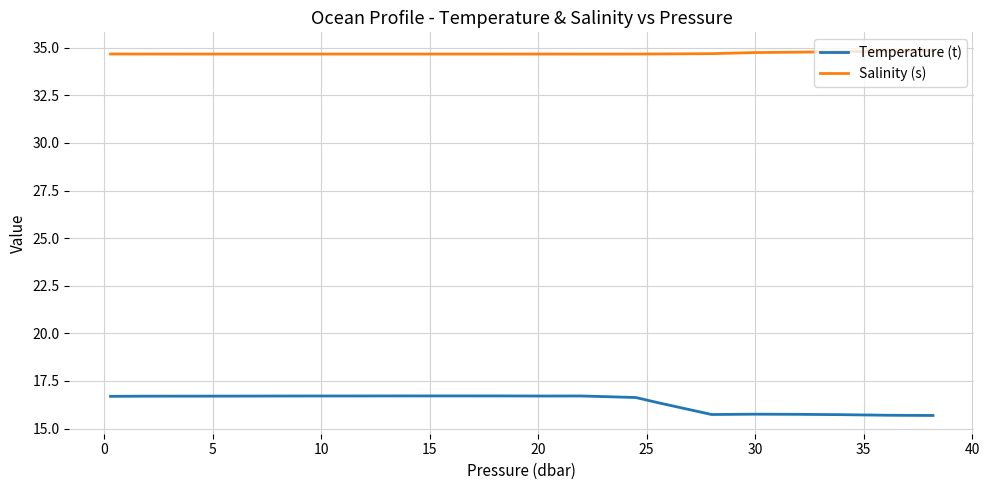

Which series has the largest total across all categories?

Salinity (s)